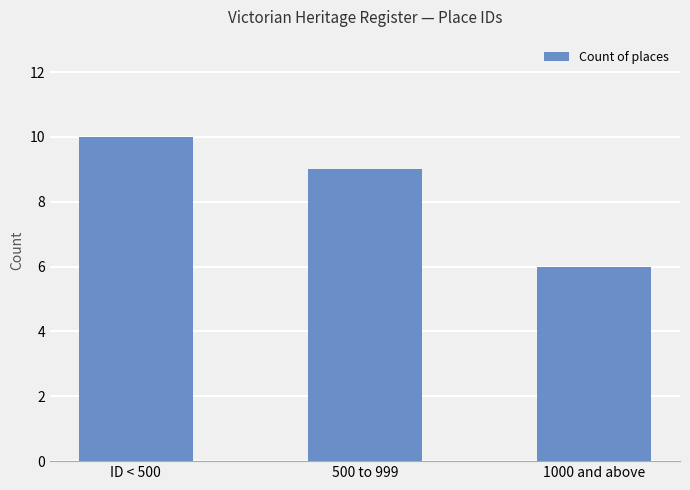

What is the minimum value shown in the chart?

6